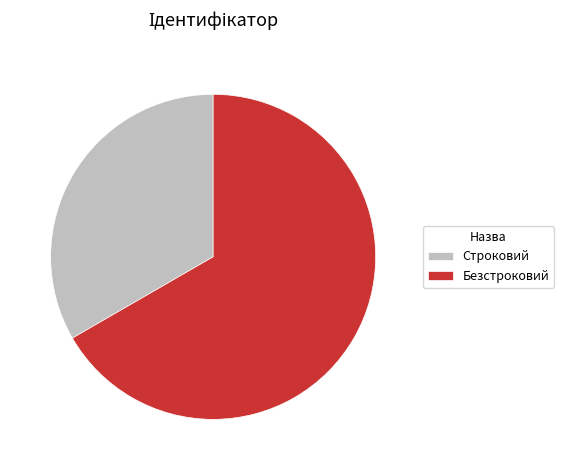

The Безстроковий slice represents 67% of the pie. True or false?

True